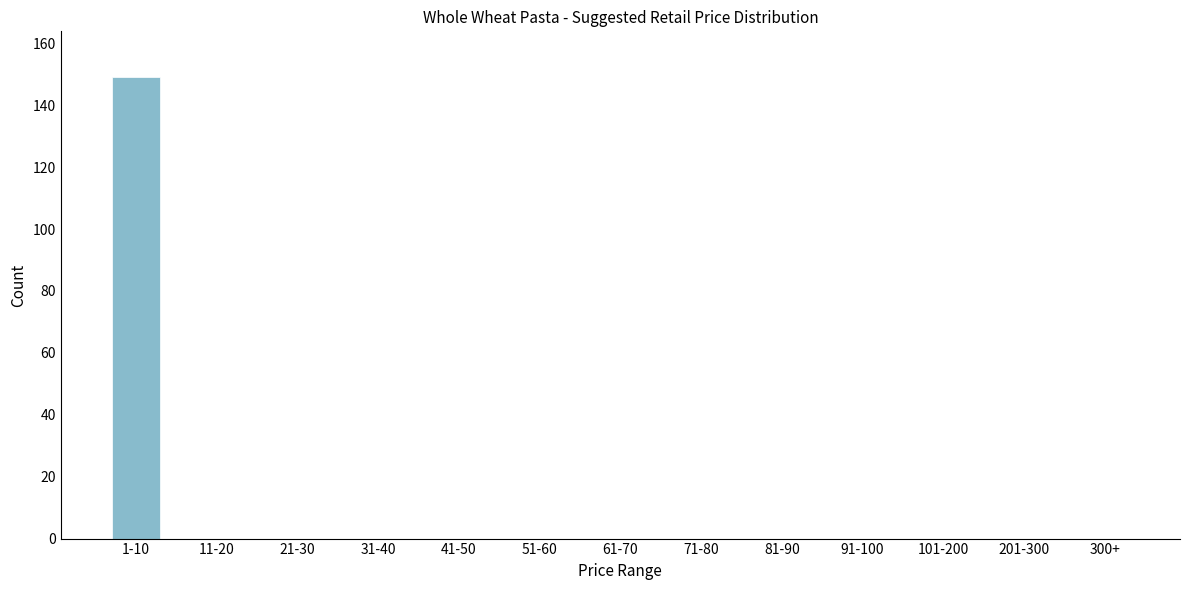

Reading left to right, extract all data points from this chart.

1-10=149	11-20=0	21-30=0	31-40=0	41-50=0	51-60=0	61-70=0	71-80=0	81-90=0	91-100=0	101-200=0	201-300=0	300+=0